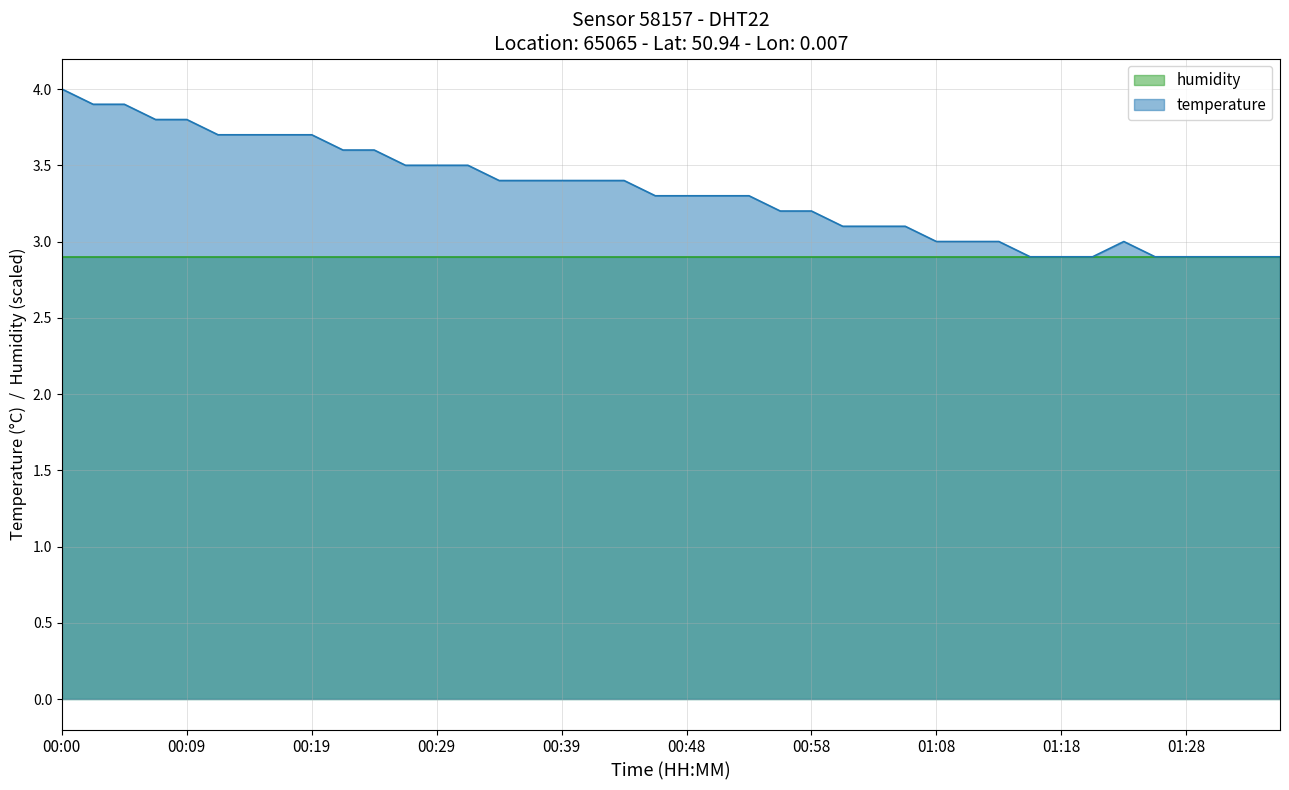

What is the greatest value displayed?

4.0